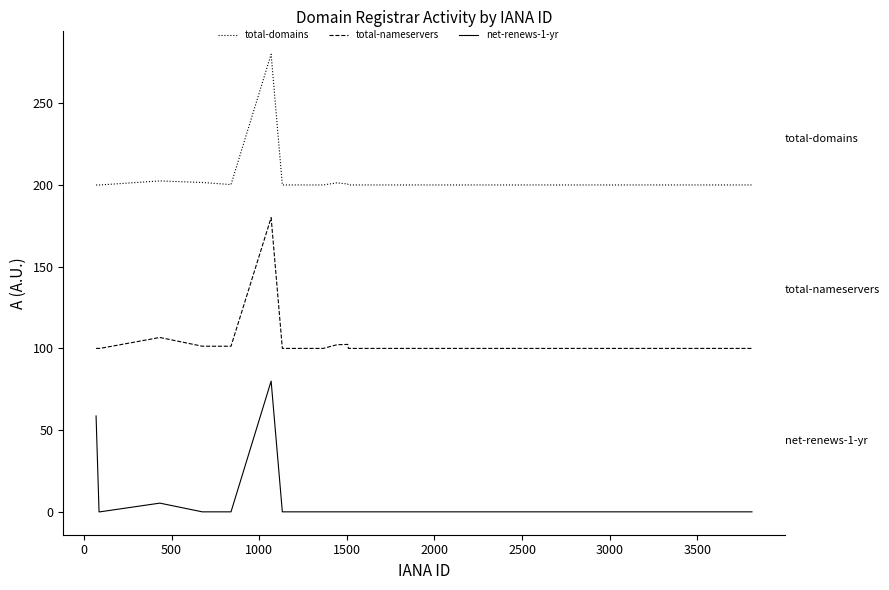

True or false: net-renews-1-yr has more than 0 interior local peaks.

True